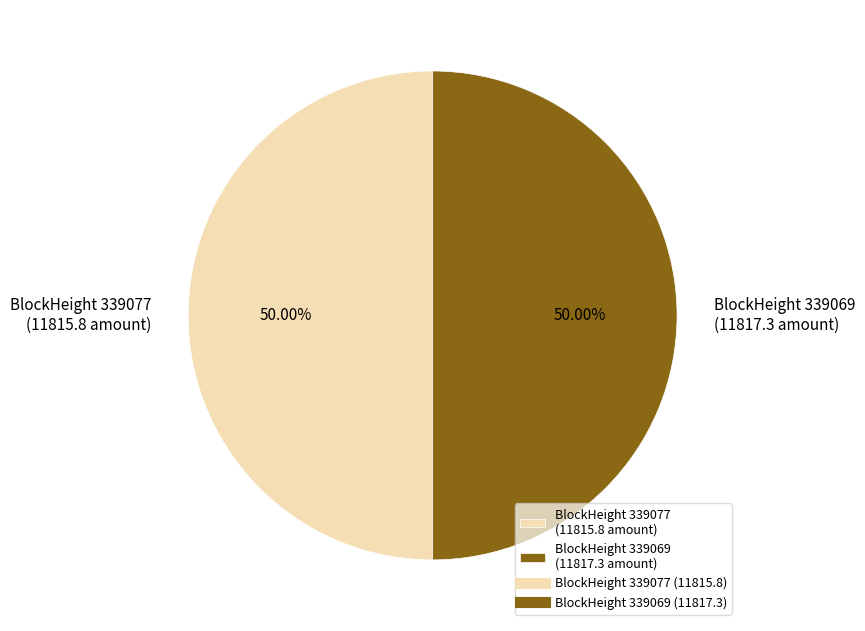

Do BlockHeight 339077 (11815.8 amount) and BlockHeight 339069 (11817.3 amount) together represent more than half of the pie?

Yes